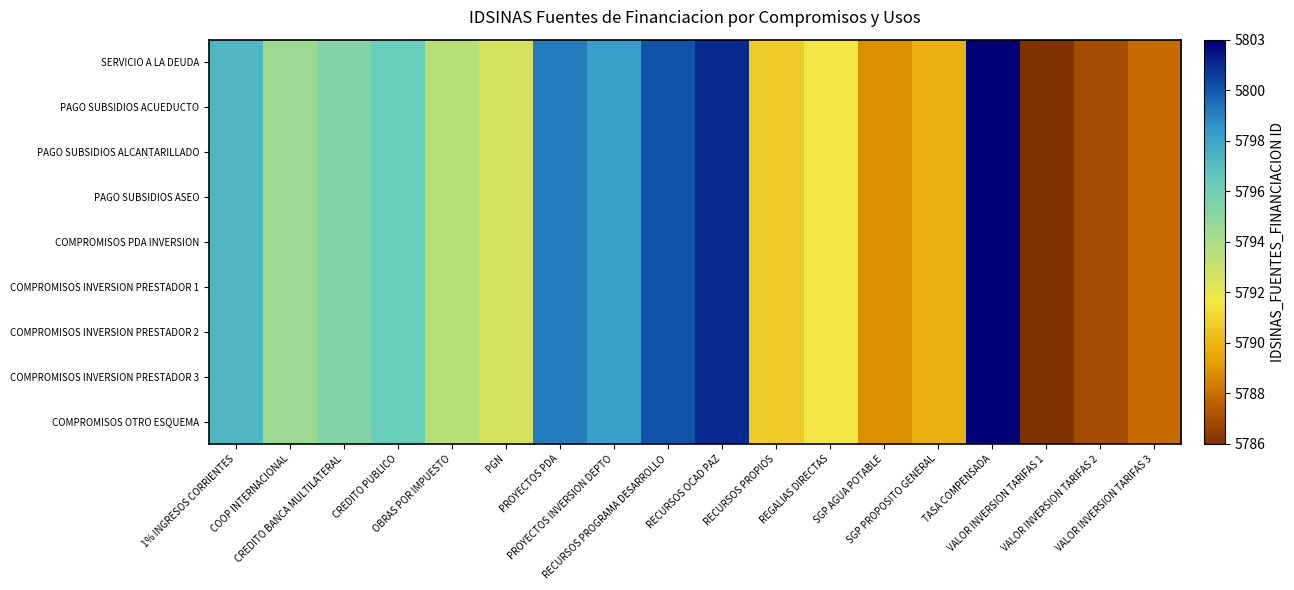

Count the number of data series in this chart.

9